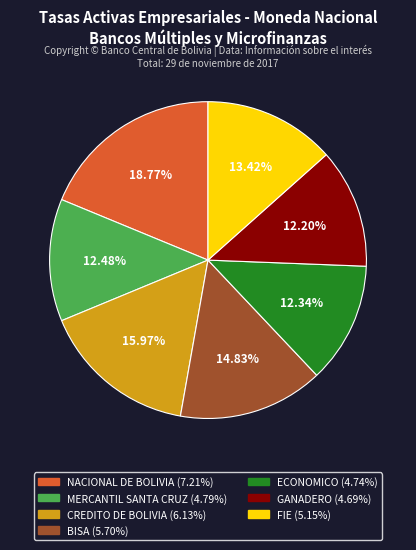

Combined, what portion of the pie is GANADERO and FIE?

25.6%